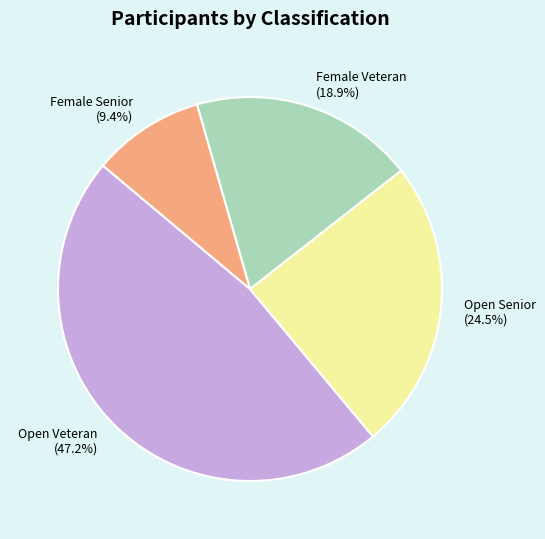

Is Open Senior the majority of the pie?

No